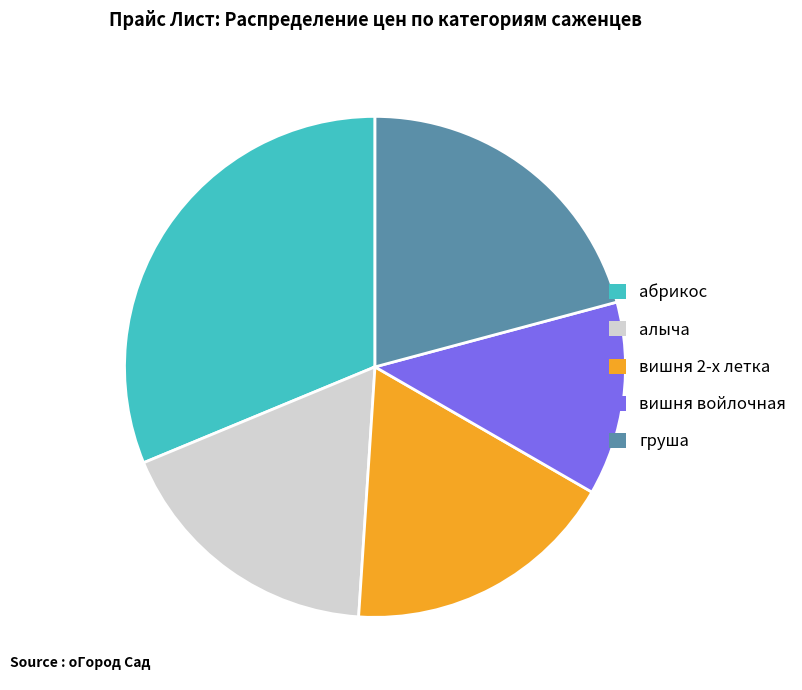

Do абрикос and вишня 2-х летка together represent more than half of the pie?

No